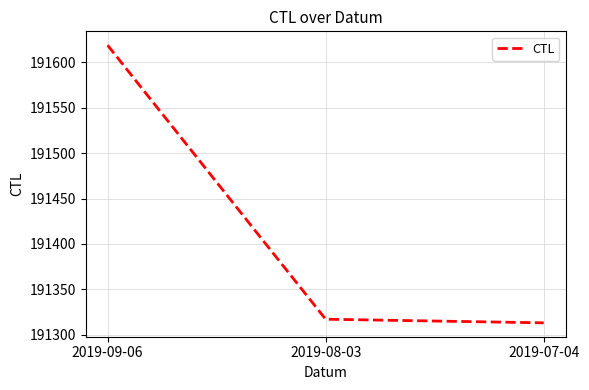

Count the number of categories in the chart.

3